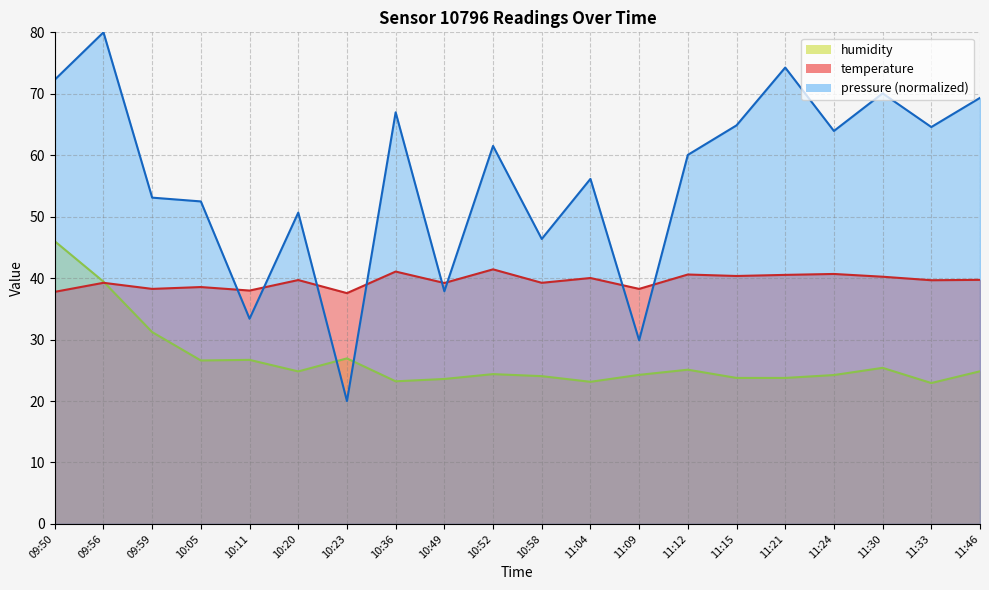

Which category has the highest value across all series?

09:56